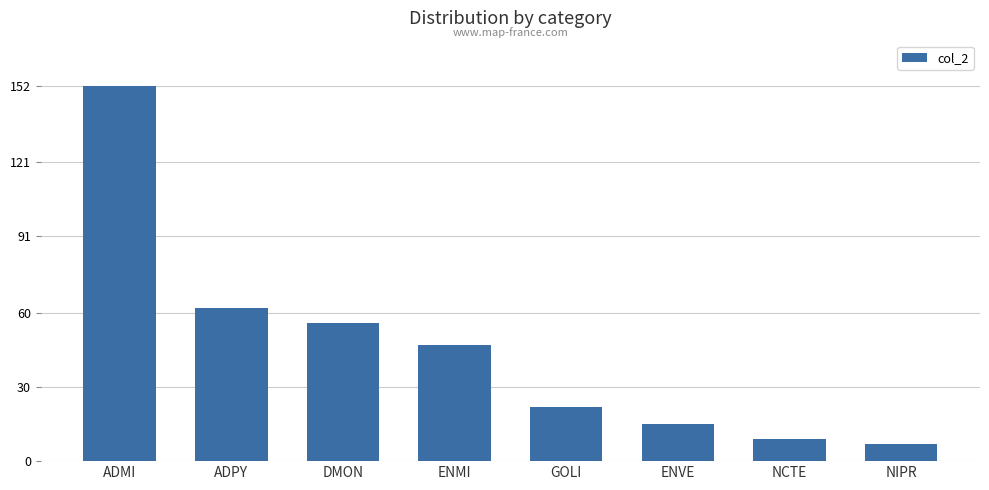

Read the value at ADMI, to the nearest 10.

150